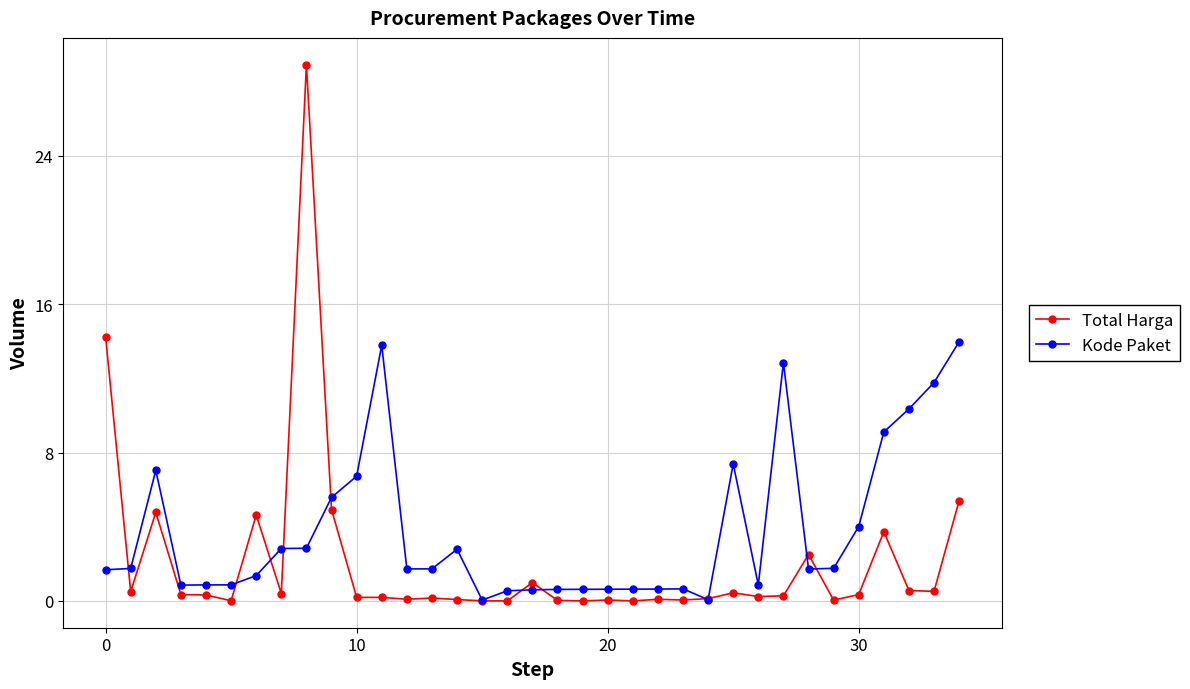

Is this an area chart (filled region under the line)?

No